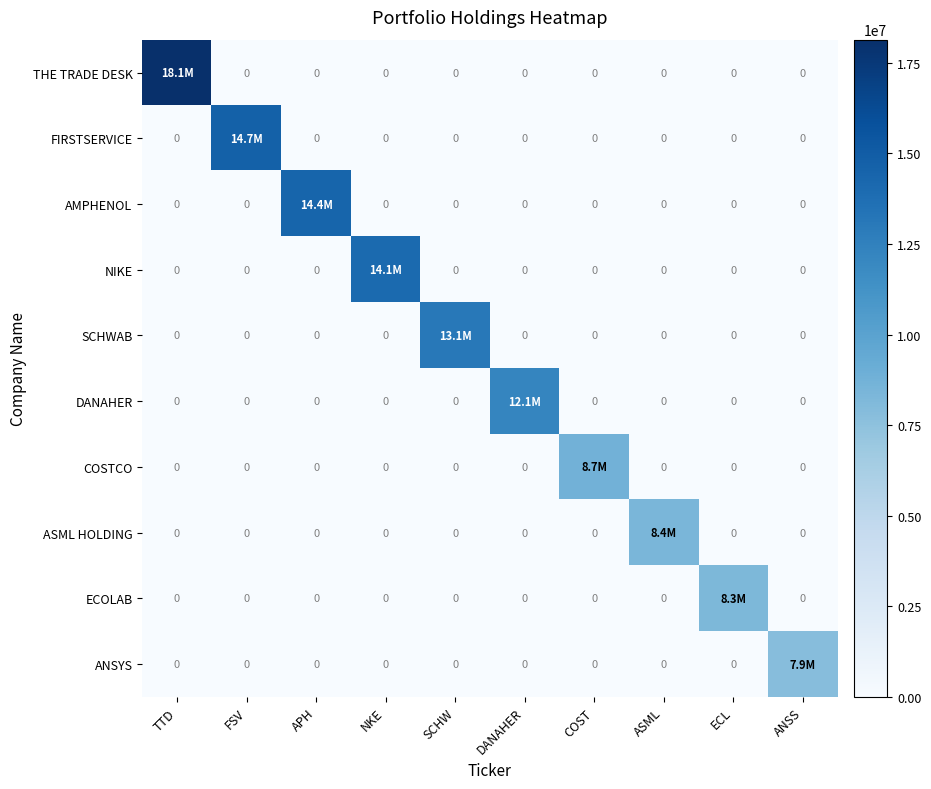

List the series in order of their peak value, highest first.

THE TRADE DESK, FIRSTSERVICE, AMPHENOL, NIKE, SCHWAB, DANAHER, COSTCO, ASML HOLDING, ECOLAB, ANSYS